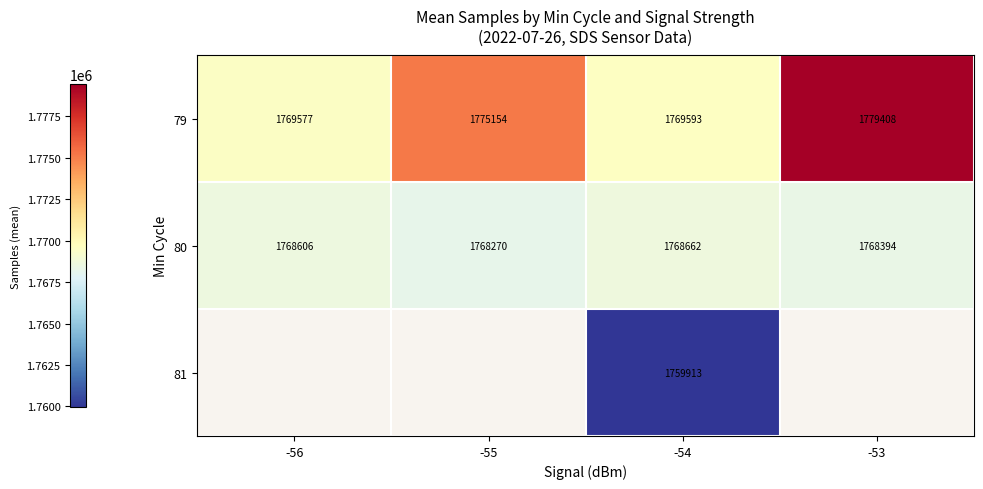

Is the value of 81 at -54 greater than the value of 80 at -53?

No